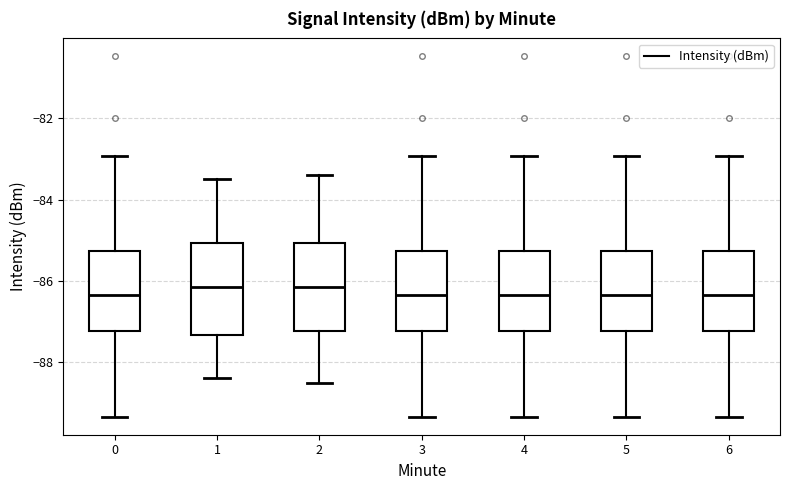

Reading left to right, read every box against the y-axis: the position of its median line, the range the box covers, and the ends of its whiskers. The values are not printed on the chart, so give them approximately, as read against the axis.

0: median -86.4, box -87.2 to -85.2, whiskers -89.4 to -83.0
1: median -86.2, box -87.4 to -85.0, whiskers -88.4 to -83.4
2: median -86.2, box -87.2 to -85.0, whiskers -88.4 to -83.4
3: median -86.4, box -87.2 to -85.2, whiskers -89.4 to -83.0
4: median -86.4, box -87.2 to -85.2, whiskers -89.4 to -83.0
5: median -86.4, box -87.2 to -85.2, whiskers -89.4 to -83.0
6: median -86.4, box -87.2 to -85.2, whiskers -89.4 to -83.0